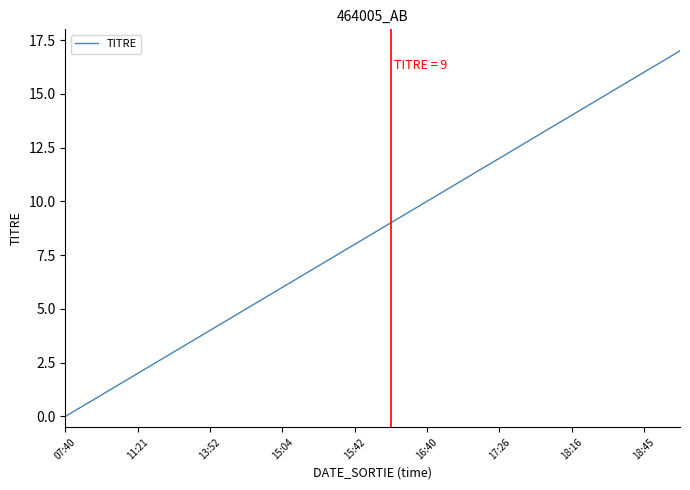

What is the greatest value displayed?

17